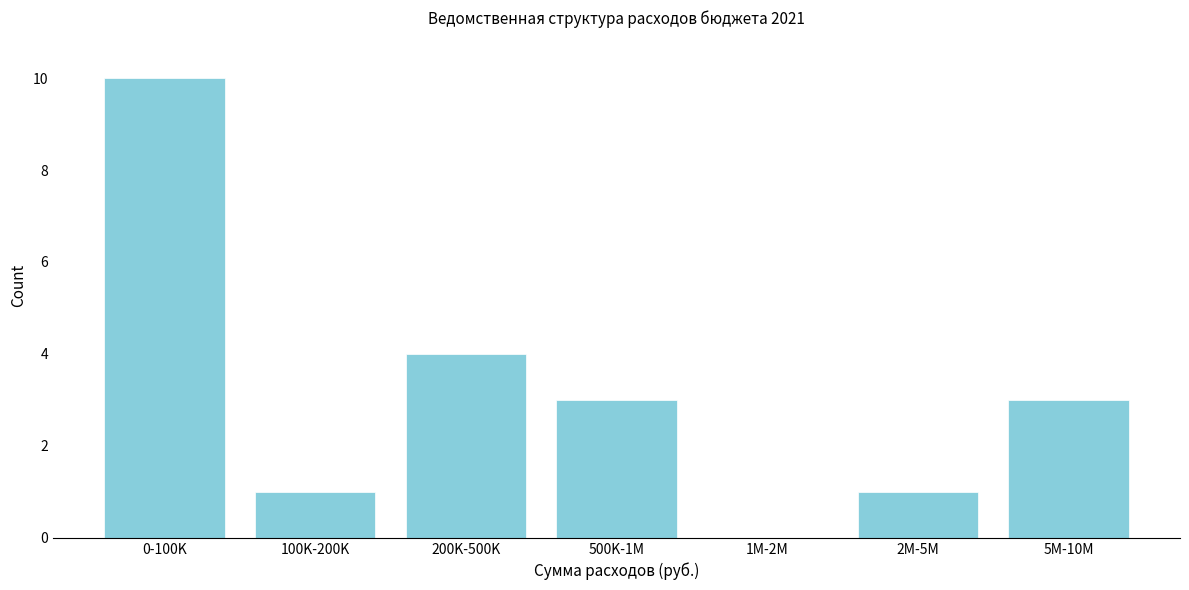

Reading left to right, list all the values displayed in this chart.

0-100K=10	100K-200K=1	200K-500K=4	500K-1M=3	1M-2M=0	2M-5M=1	5M-10M=3